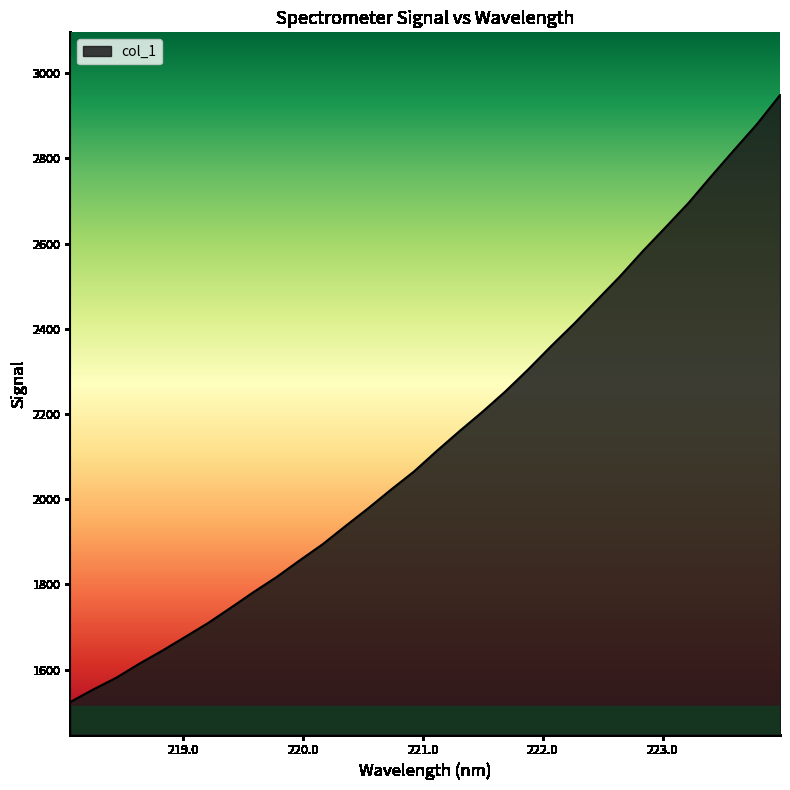

Reading right to left, what are all the values shown in this chart?

2948.3	2880.7	2820.0	2758.5	2695.4	2638.4	2582.1	2522.9	2467.5	2412.0	2359.5	2305.0	2253.1	2205.4	2160.1	2113.4	2064.8	2022.5	1978.5	1936.5	1893.7	1856.0	1817.1	1782.0	1745.1	1708.9	1676.3	1644.0	1613.5	1580.7	1553.3	1523.9